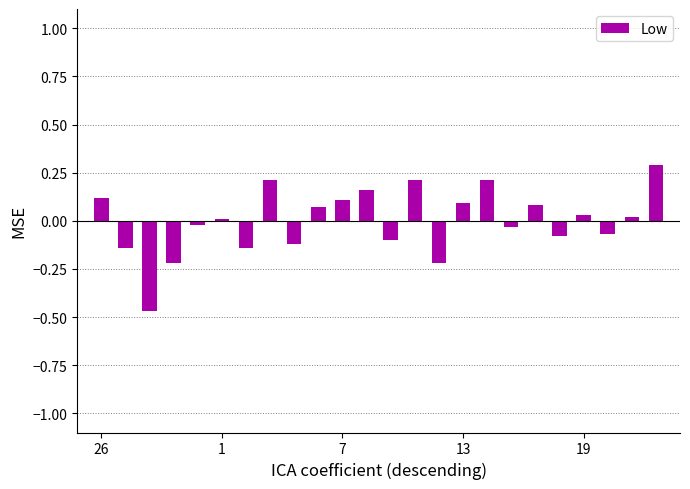

What is the difference between the maximum and second lowest values?

0.5